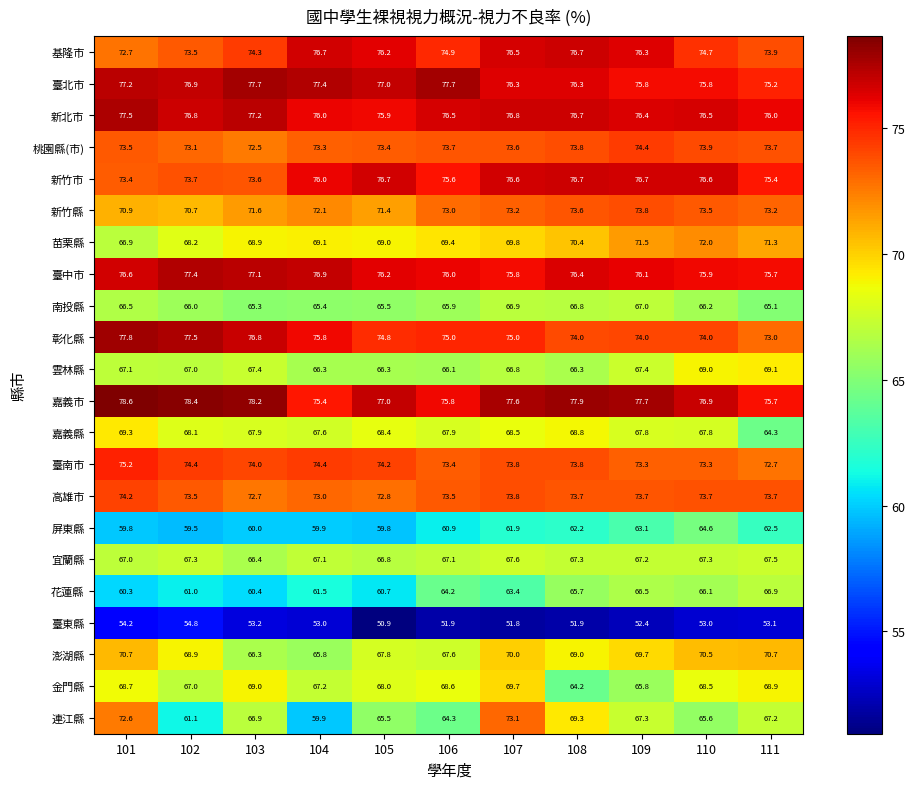

The 新竹市 series shows 76.7 at 108. True or false?

True